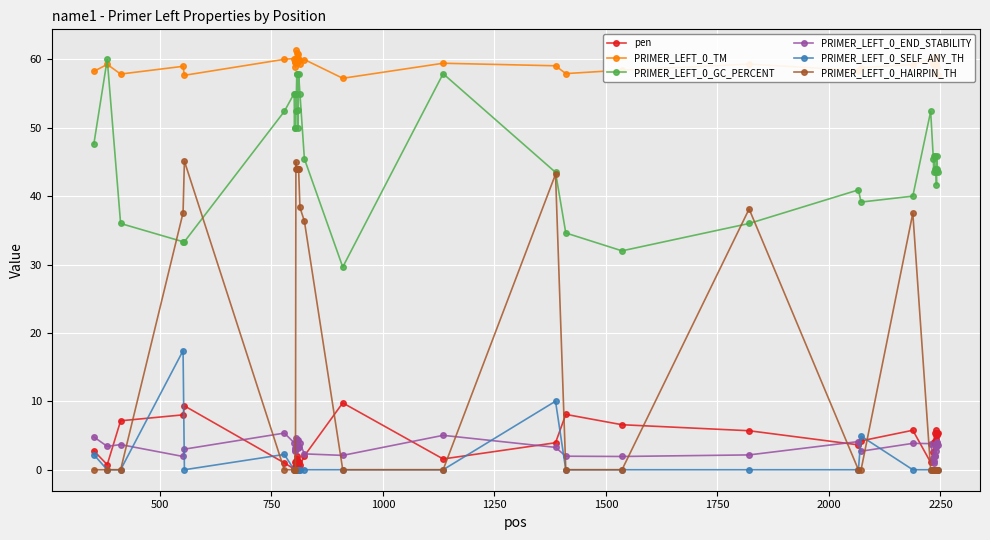

Which series has the largest total across all categories?

PRIMER_LEFT_0_TM